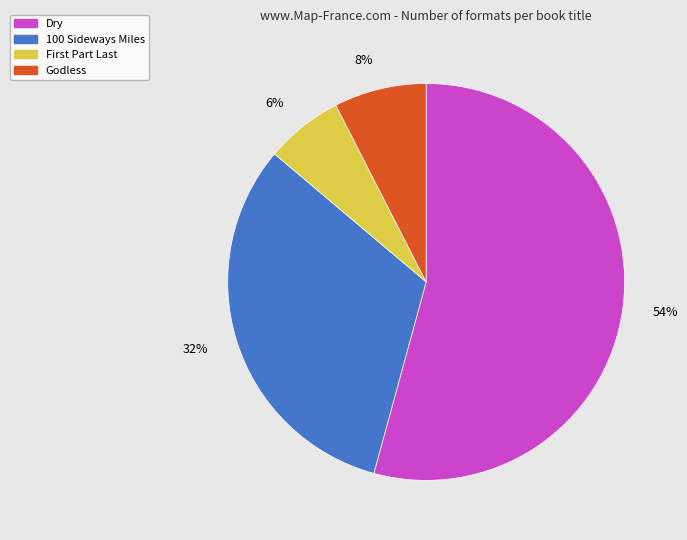

Is the sum of Godless and Dry greater than half?

Yes